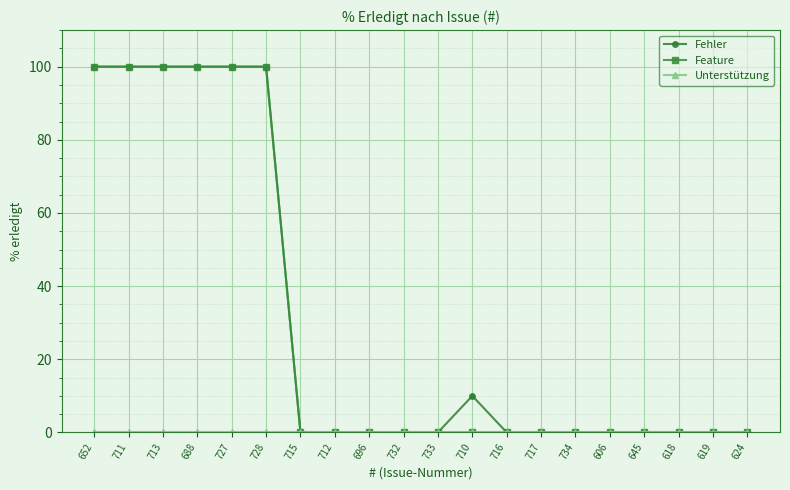

What is the spread (max minus min) of values at 652?

100